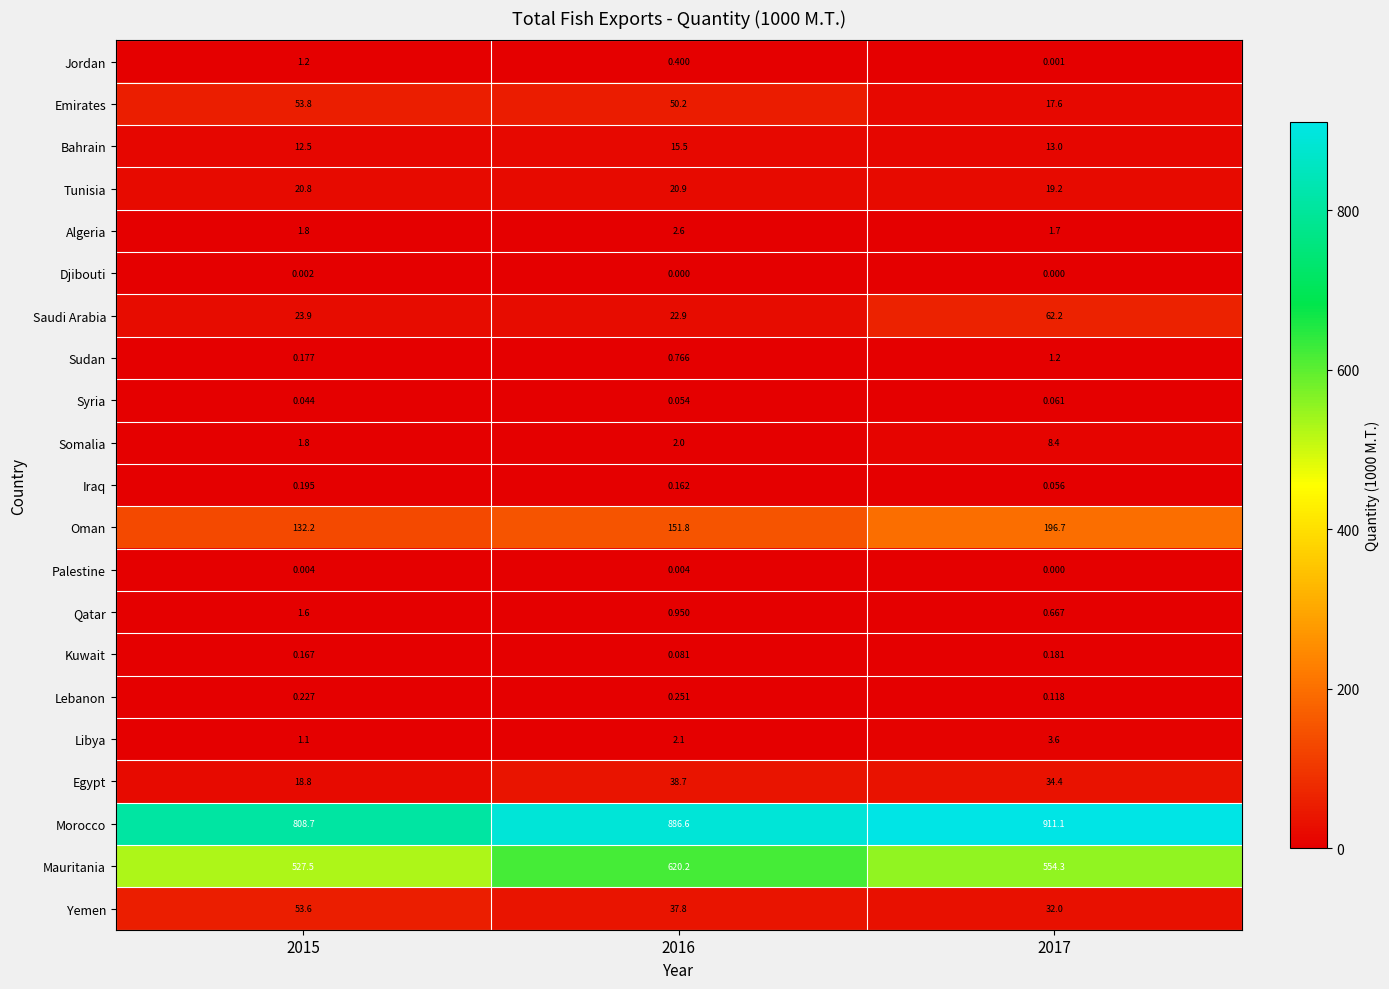

Which series changed the most between 2016 and 2017?

Mauritania